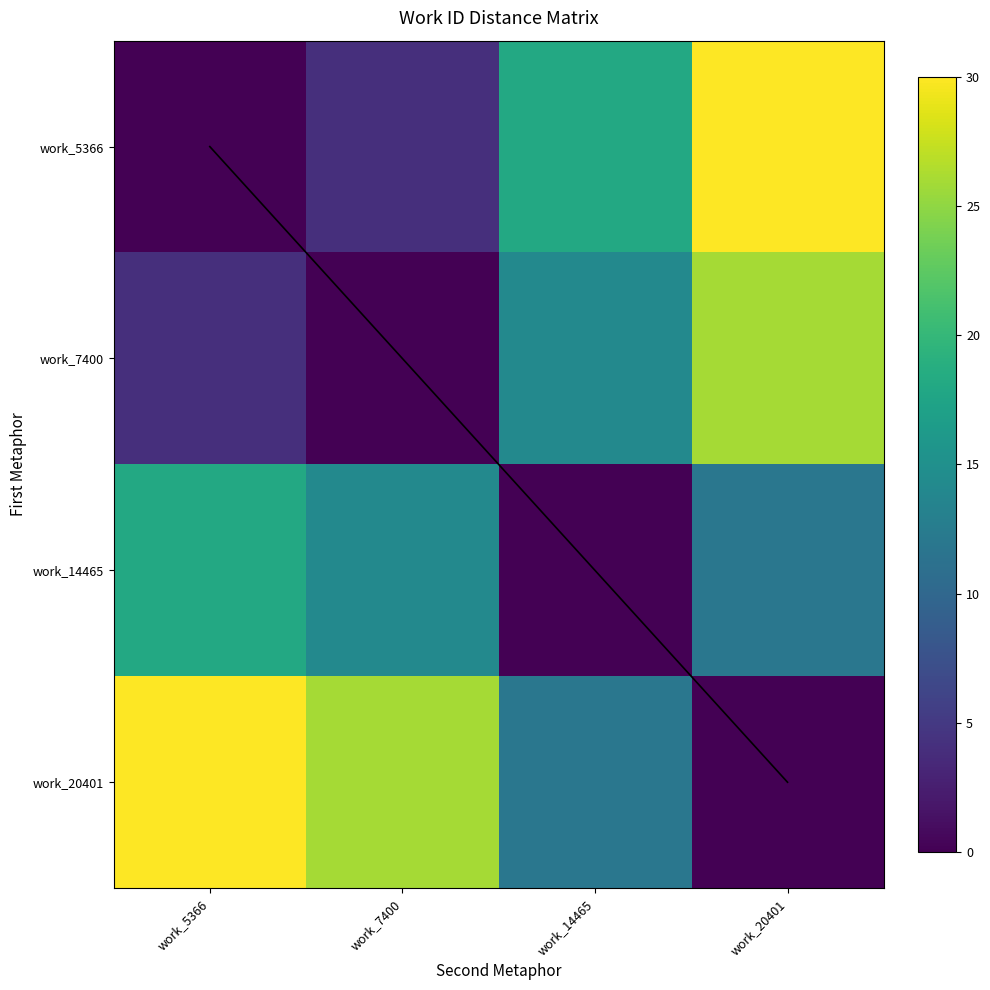

Rank the series by their maximum value, from lowest to highest.

diagonal, work_14465, work_7400, work_5366, work_20401